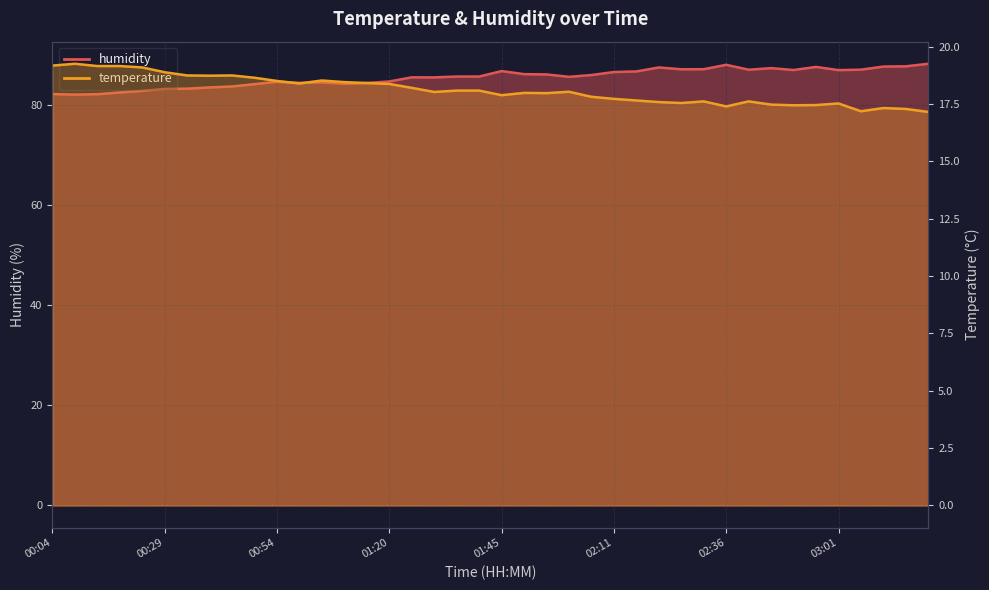

Rank the series by their maximum value, from highest to lowest.

humidity, temperature